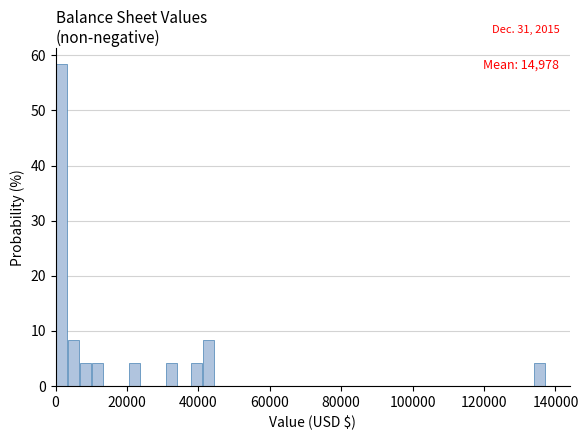

Read against the x-axis, roughly where is the centre of the tallest bar?

2000